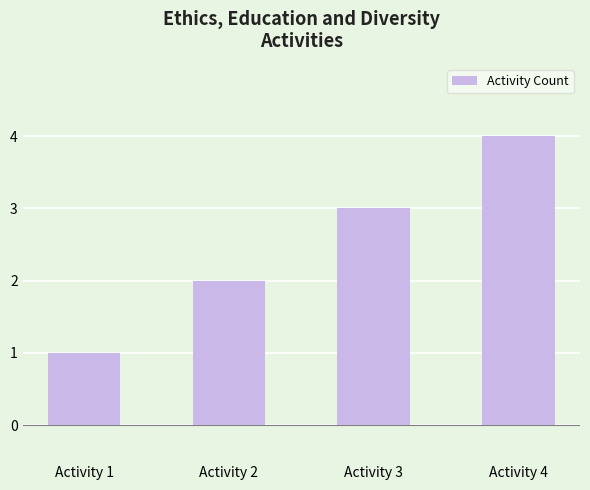

At which category does the chart reach its minimum across all series?

Activity 1